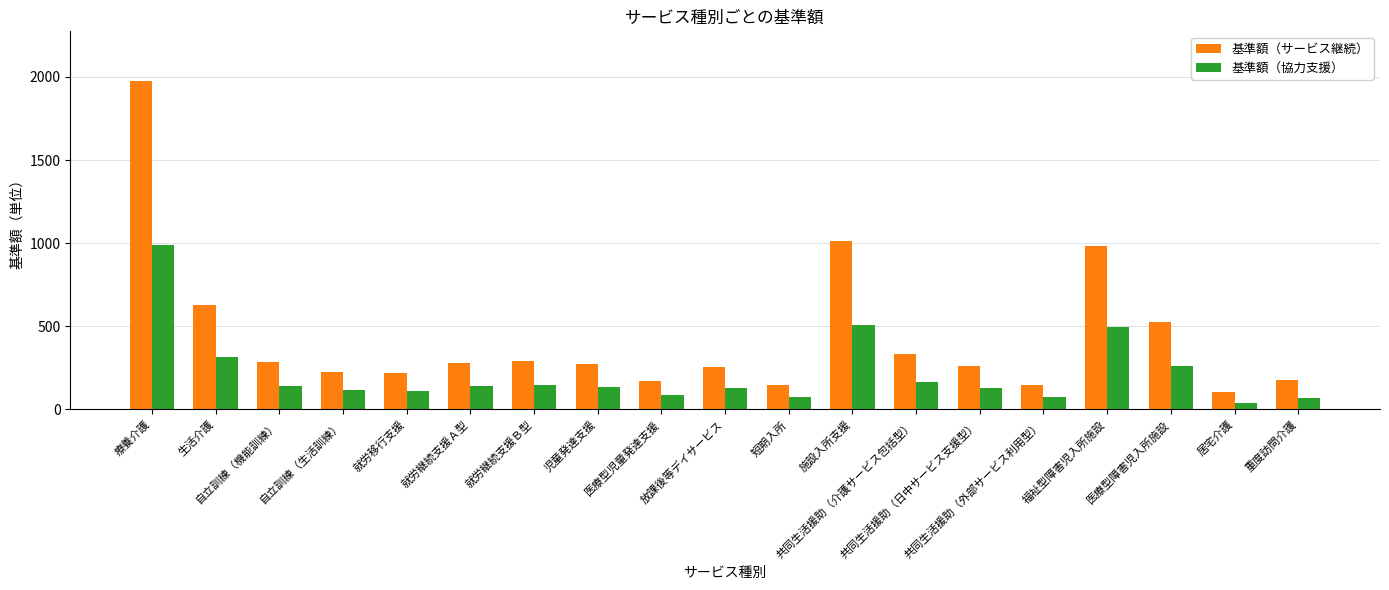

What is the value of the 基準額（サービス継続） bar at the 14th from the left?

259